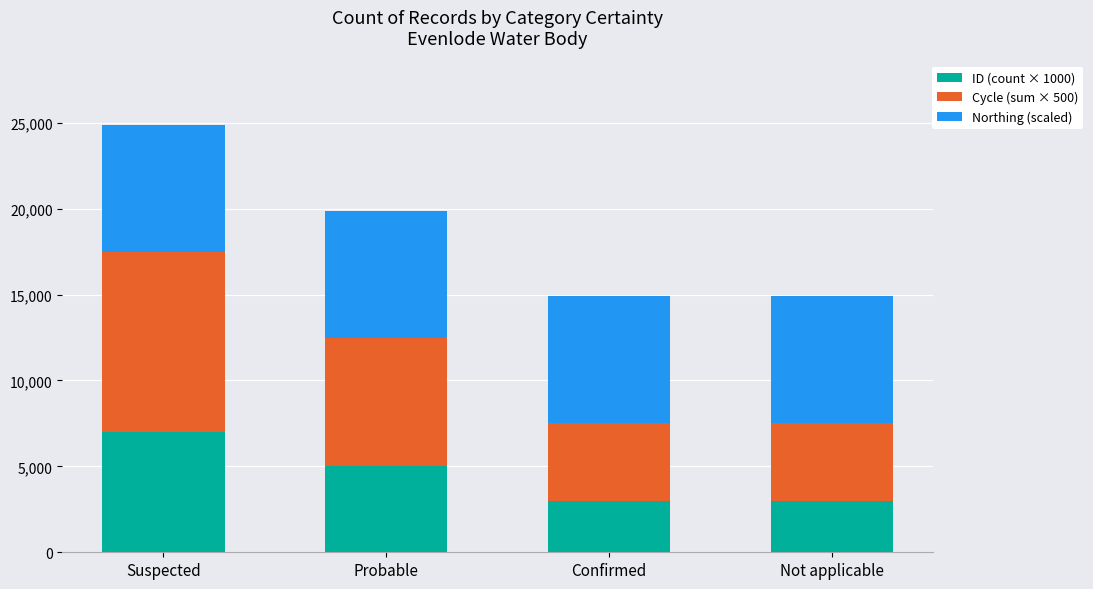

The ID (count × 1000) series shows 3000 at Not applicable. True or false?

True